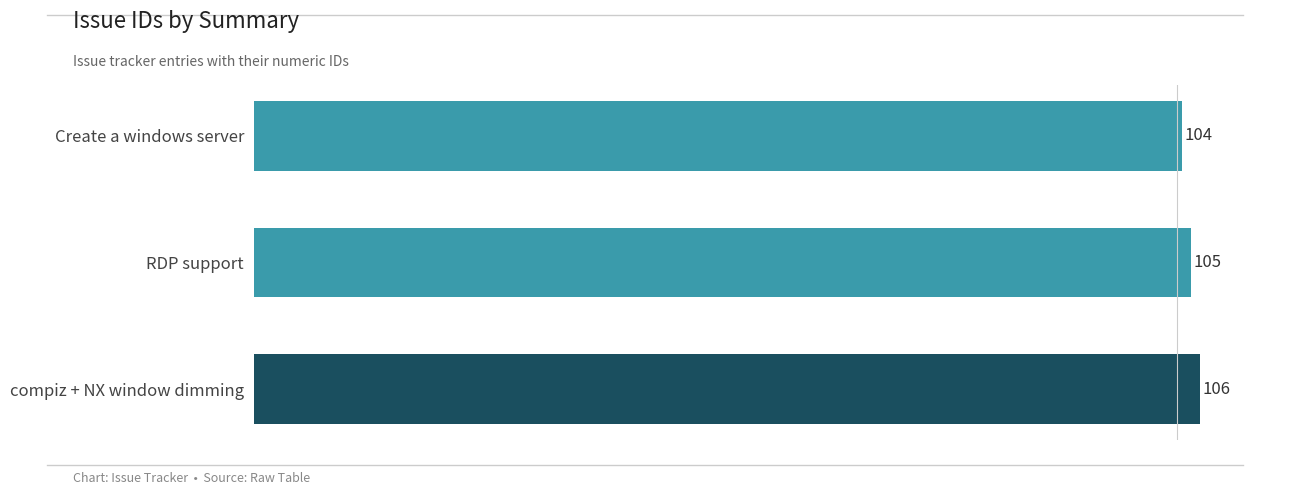

Rank the categories by value from lowest to highest.

Create a windows server, RDP support, compiz + NX window dimming